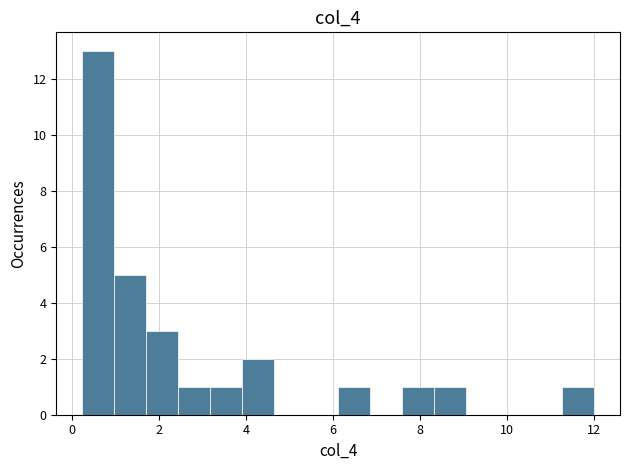

Around what value on the x-axis is the tallest bar? Give the approximate position of its centre, as read against the axis.

0.6